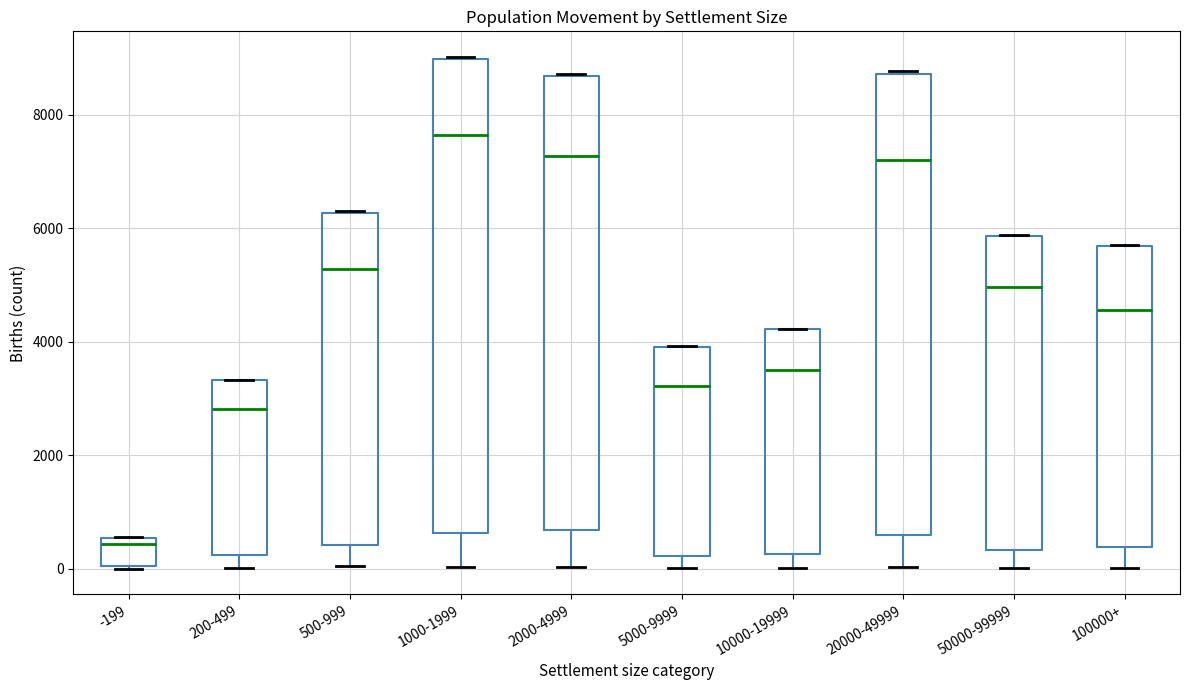

Which box is the tallest, from its lower edge to its upper edge?

1000-1999